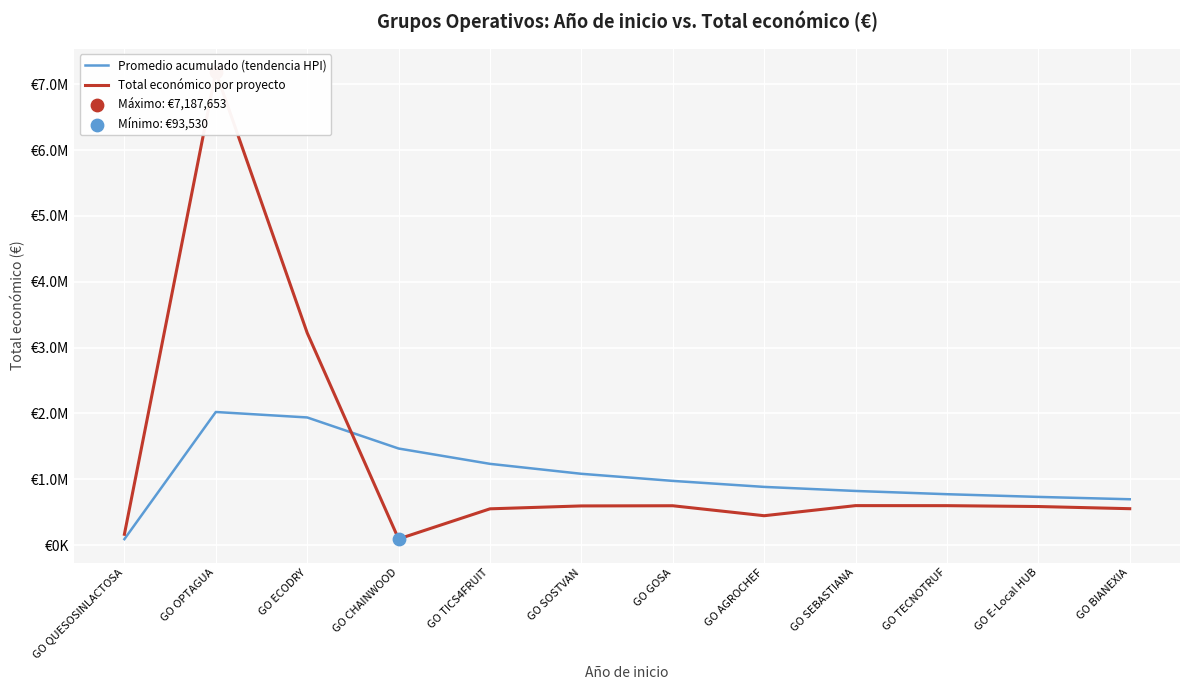

What are all the series names shown in the legend?

Promedio acumulado (tendencia HPI), Total económico por proyecto